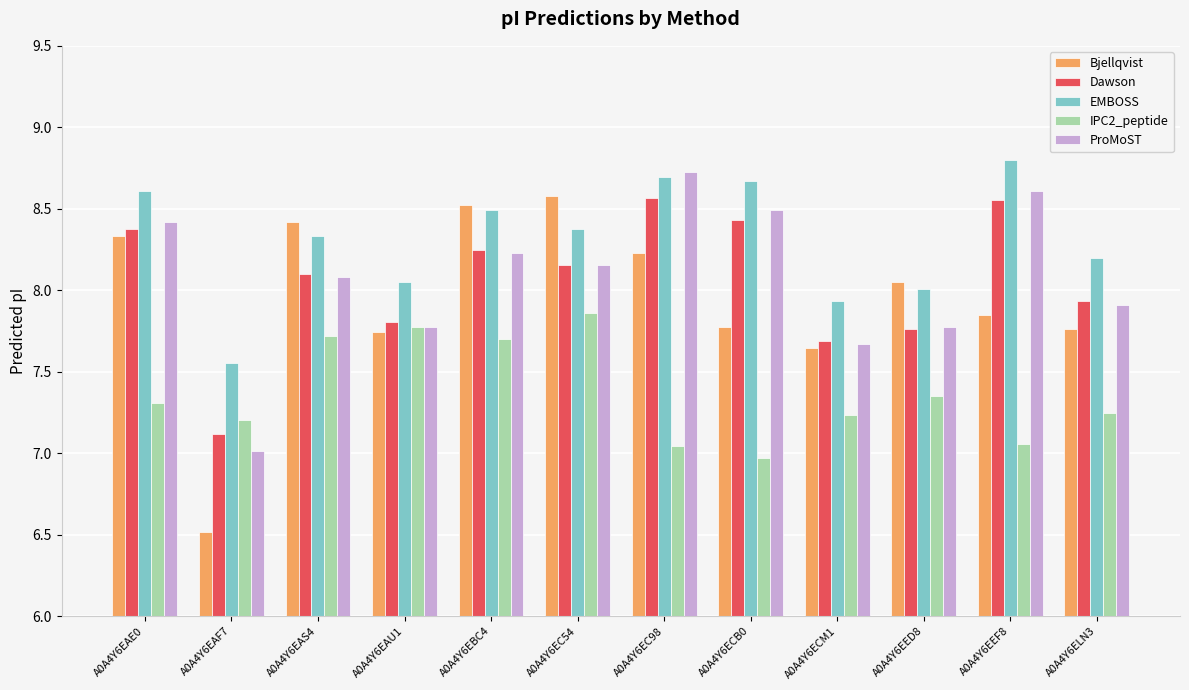

How many data points does each series have?

12